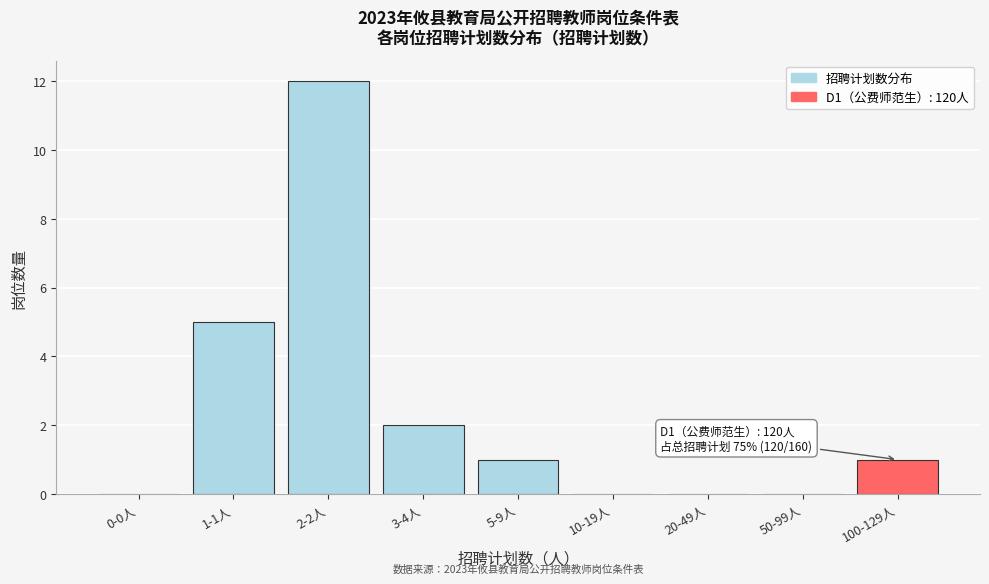

Where is the data nearest to the value 6?

1-1人